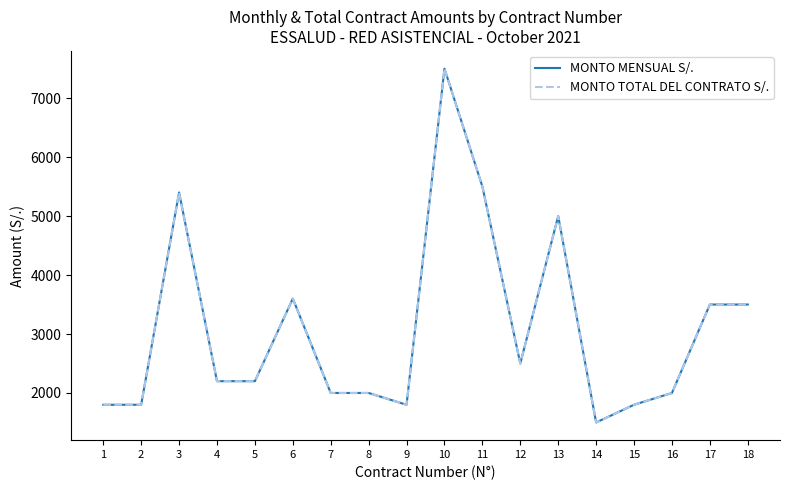

Does the chart have visible grid lines?

No